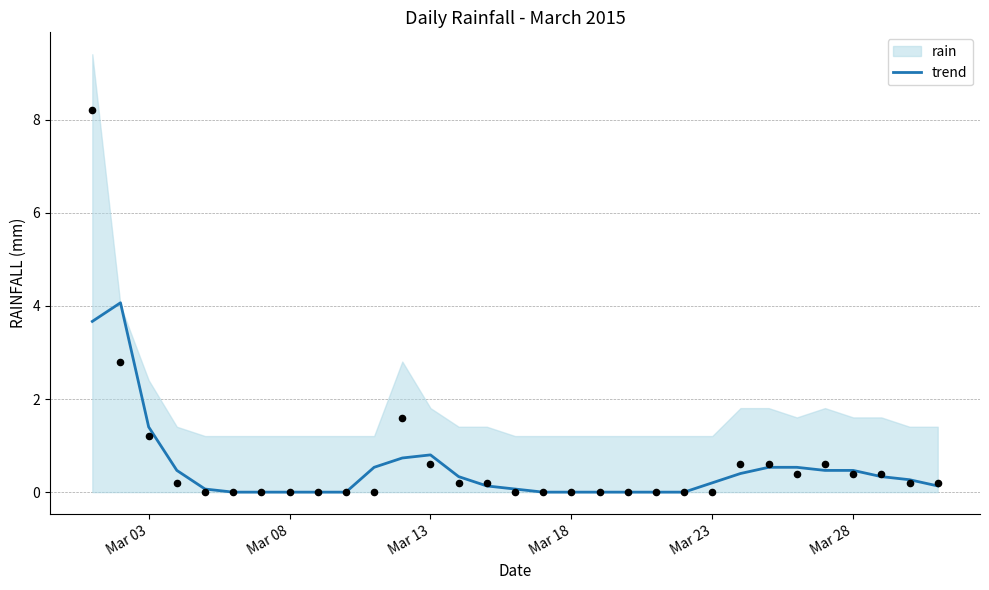

What is the maximum value for trend?

4.1